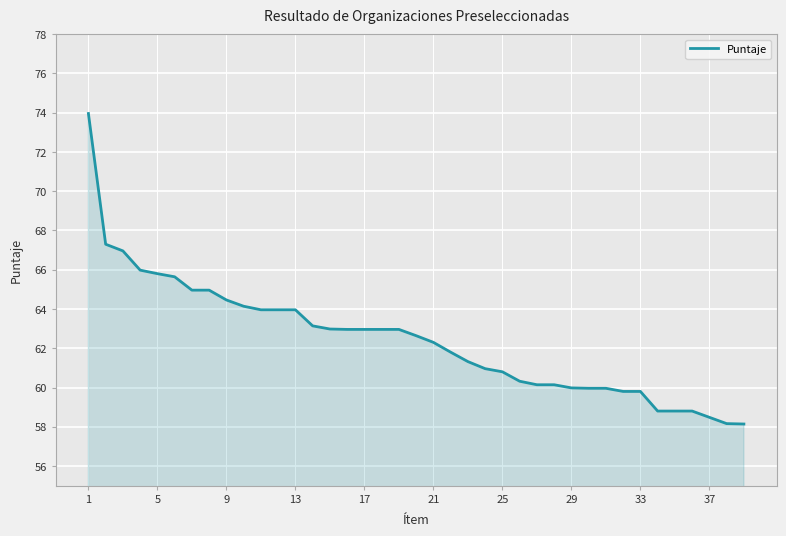

What is the minimum value shown in the chart?

58.1